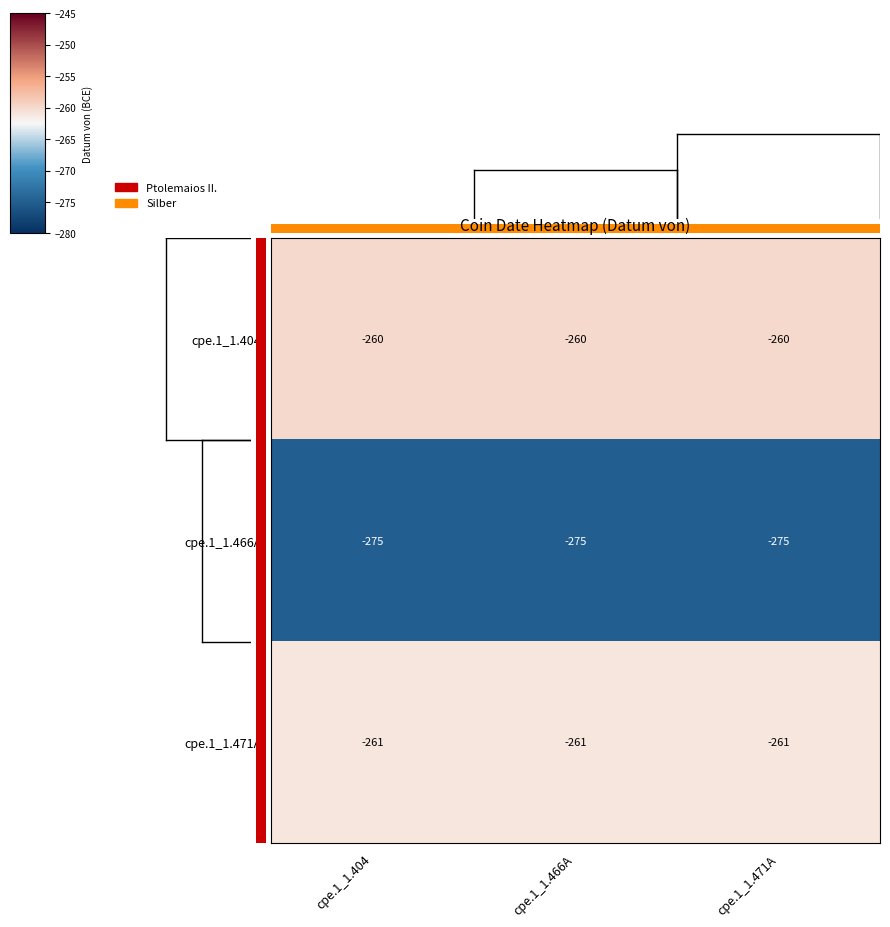

What is the difference between the highest and lowest values at cpe.1_1.466A?

15